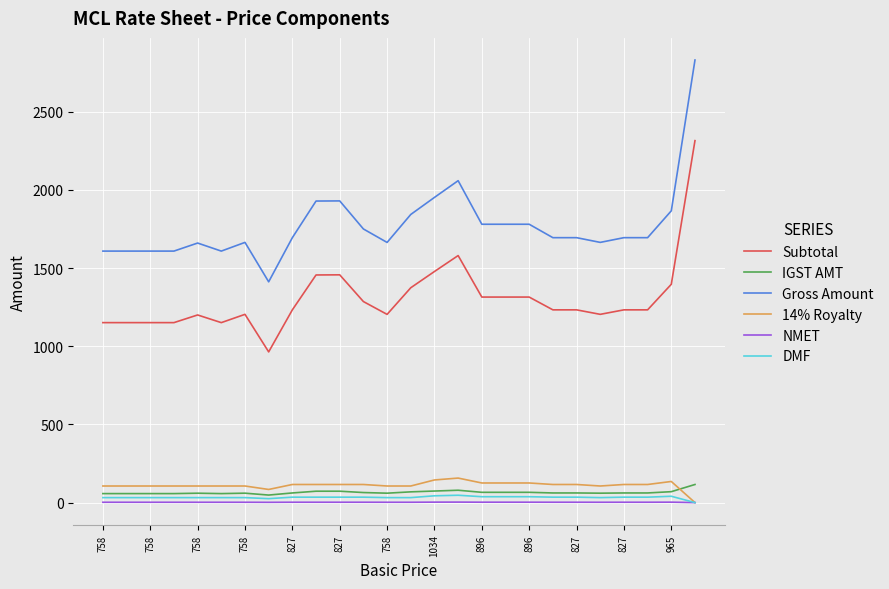

True or false: 14% Royalty and Subtotal cross at least once.

False